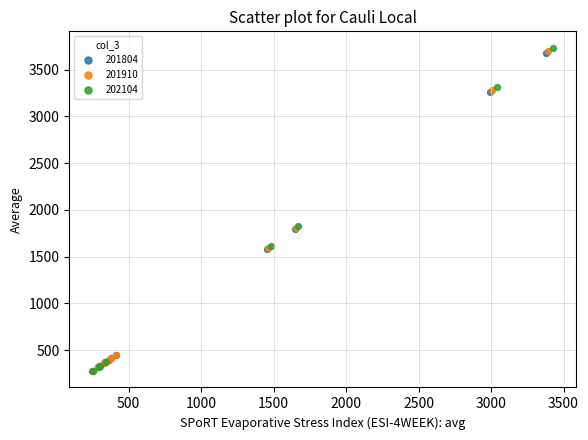

Which series contains the highest Y value?

202104